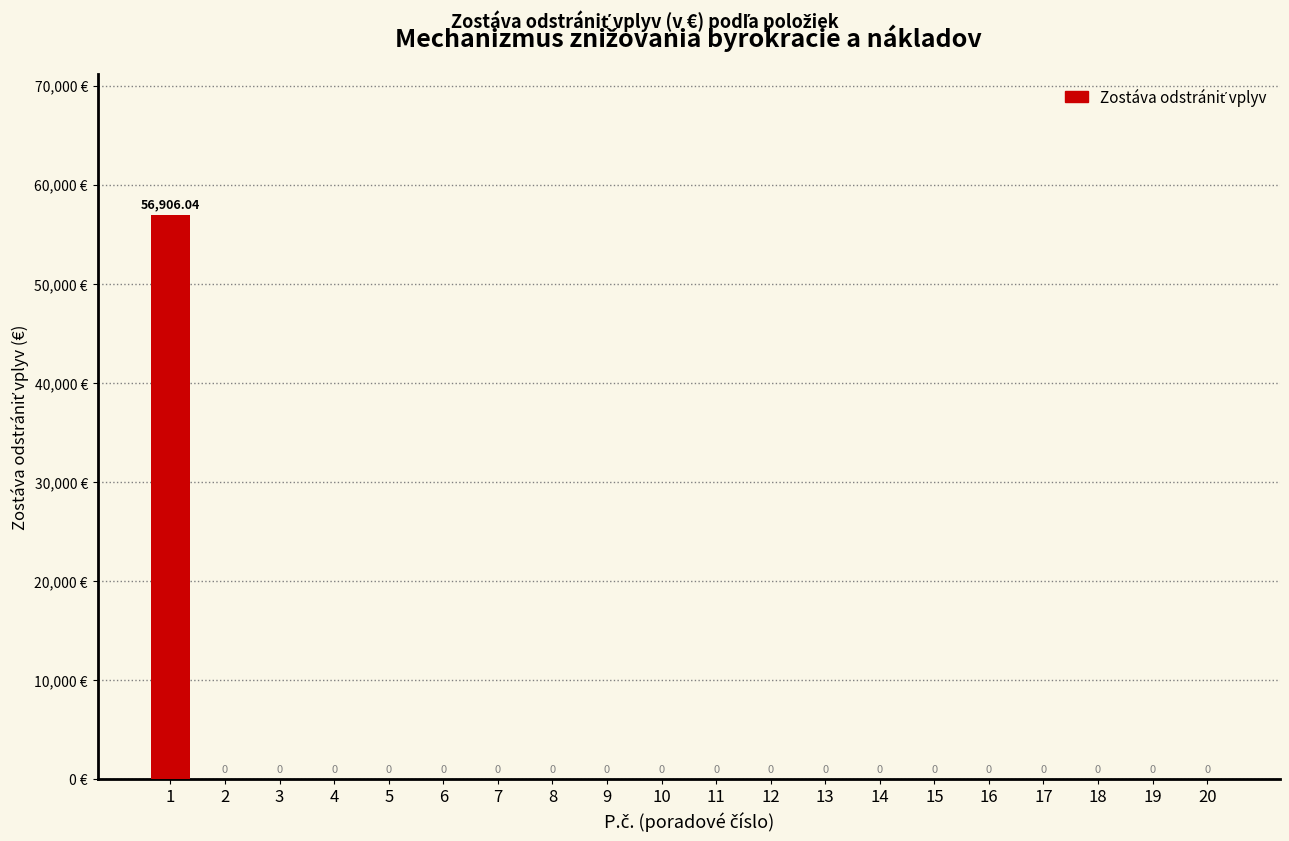

What is the sum of all values?

56906.0